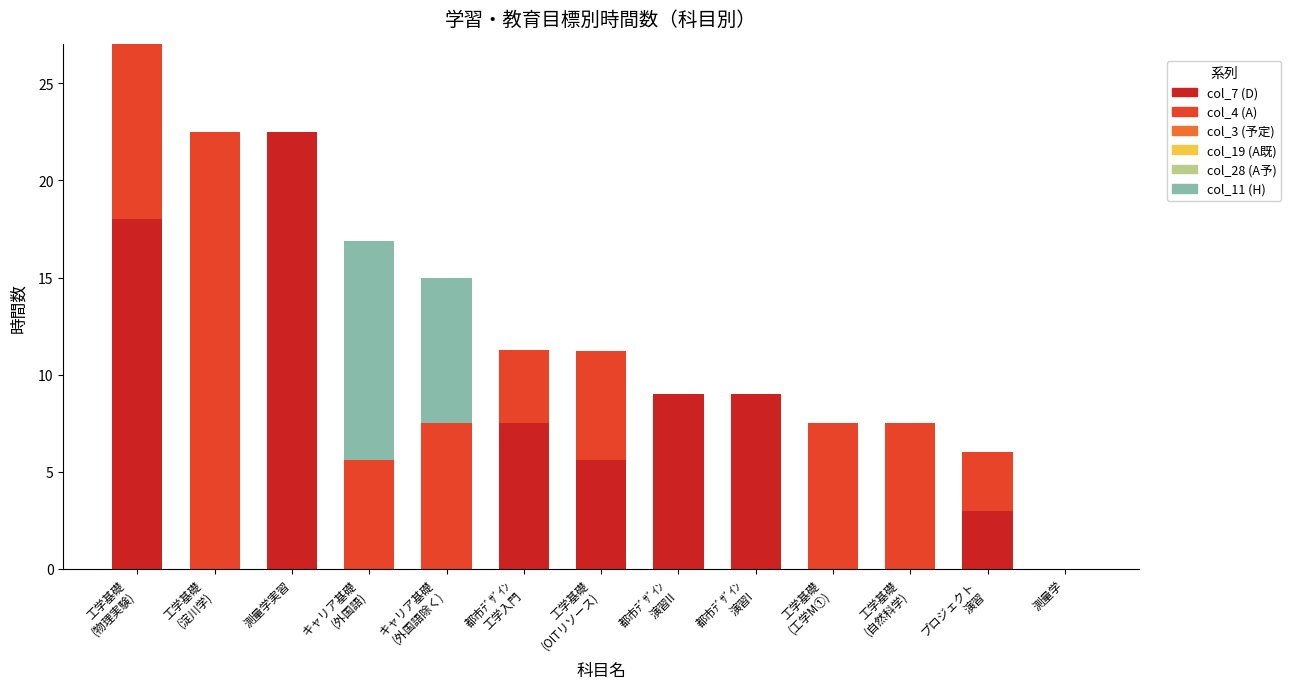

Which category has the highest value in the col_7 (D) series?

測量学実習